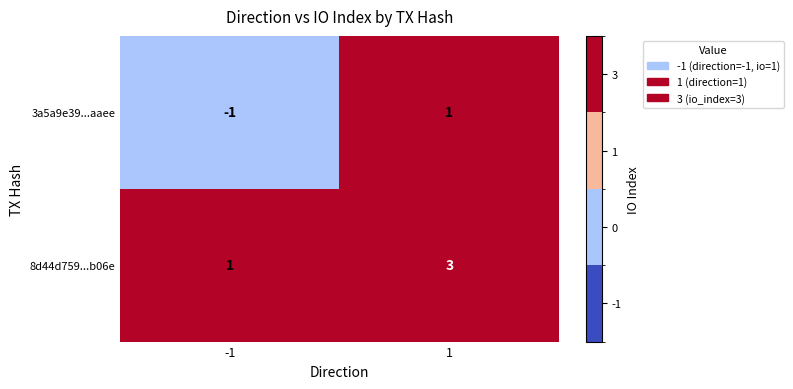

Which series has the largest total across all categories?

8d44d759...b06e